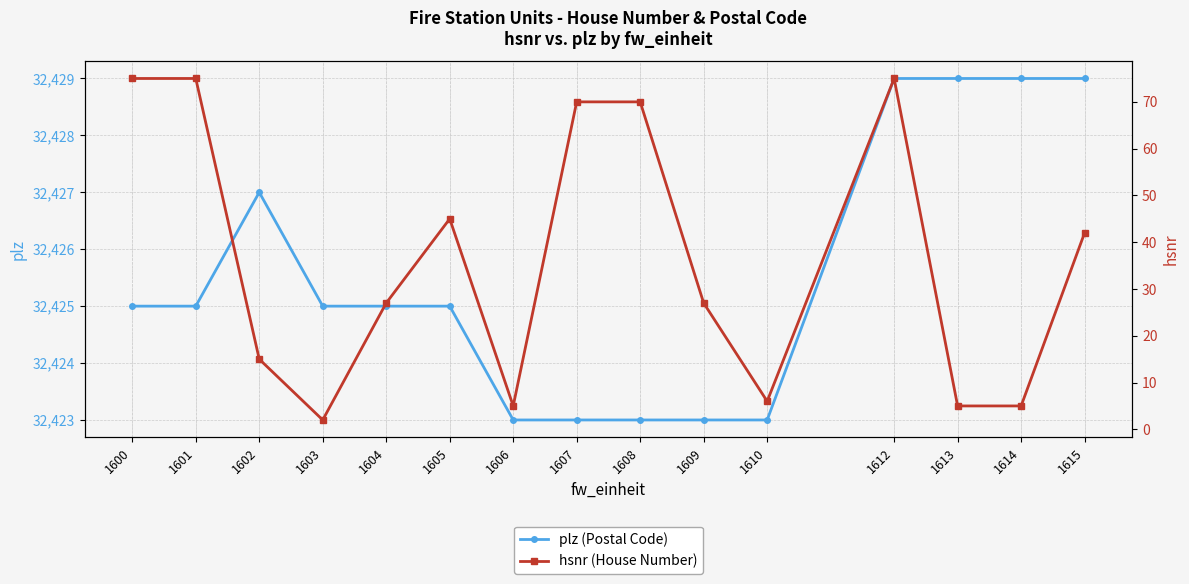

At which label does plz (Postal Code) first exceed 32425?

1602